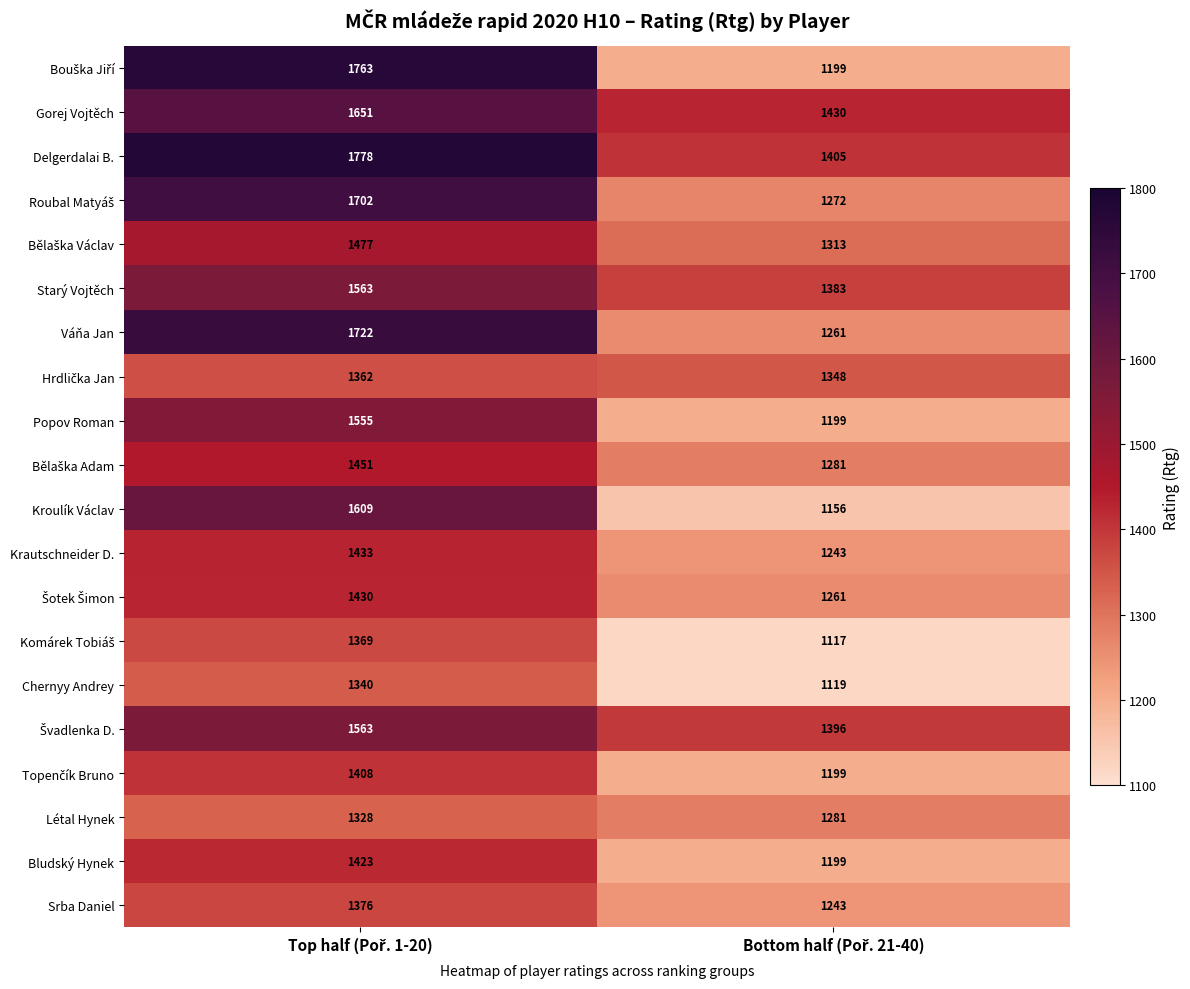

What is the difference between the maximum and minimum values in the Popov Roman series?

356